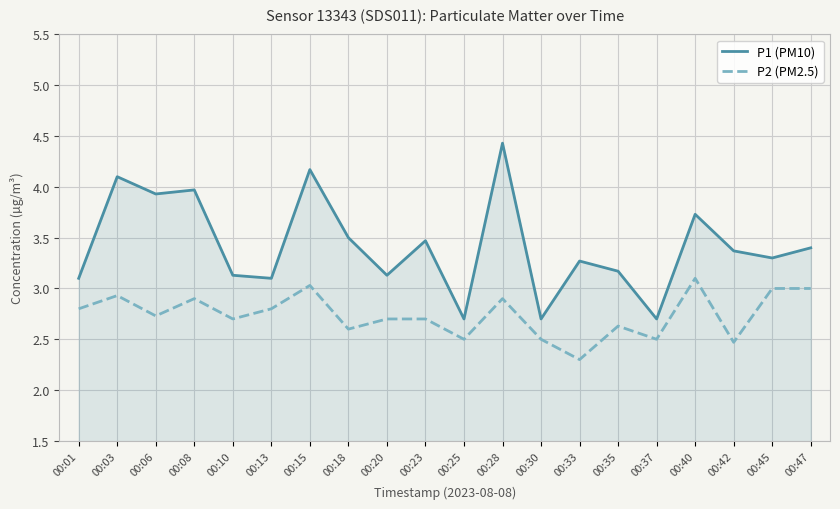

Does the chart display data point markers on the line(s)?

No